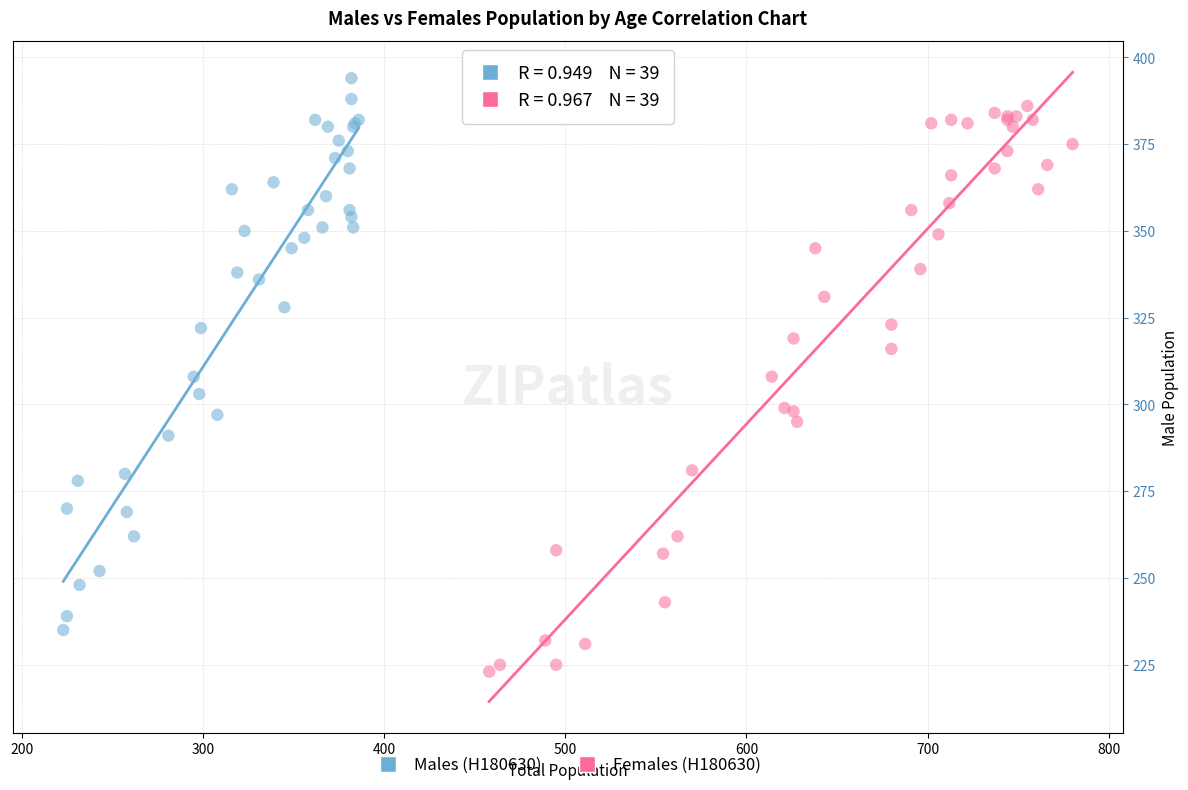

Which series reaches the minimum Y coordinate?

Females (H180630)